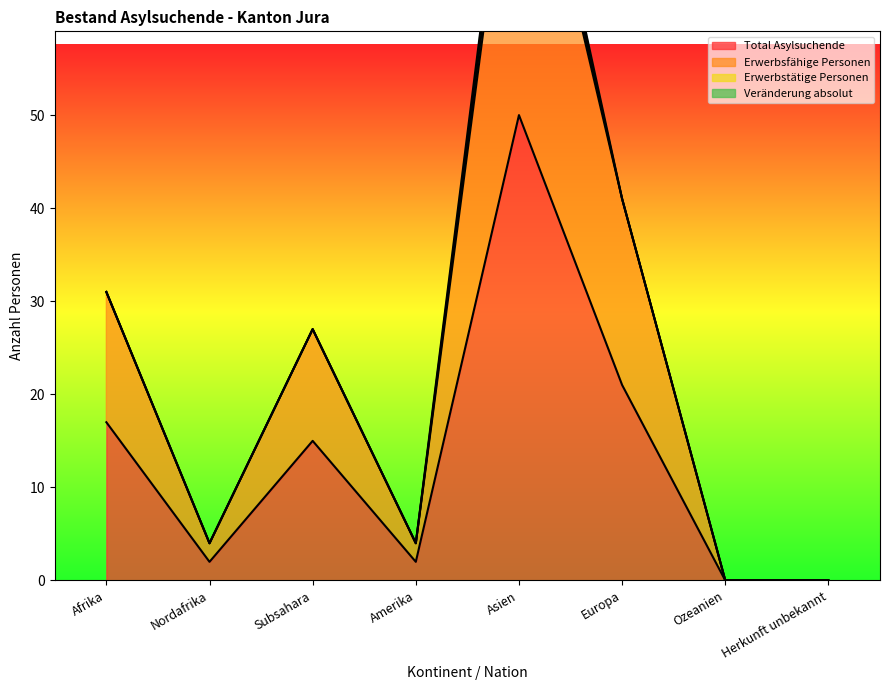

Reading left to right, transcribe all the data shown in this chart.

Total Asylsuchende: Afrika=17	Nordafrika=2	Subsahara=15	Amerika=2	Asien=50	Europa=21	Ozeanien=0	Herkunft unbekannt=0
Erwerbsfähige Personen: Afrika=31	Nordafrika=4	Subsahara=27	Amerika=4	Asien=88	Europa=41	Ozeanien=0	Herkunft unbekannt=0